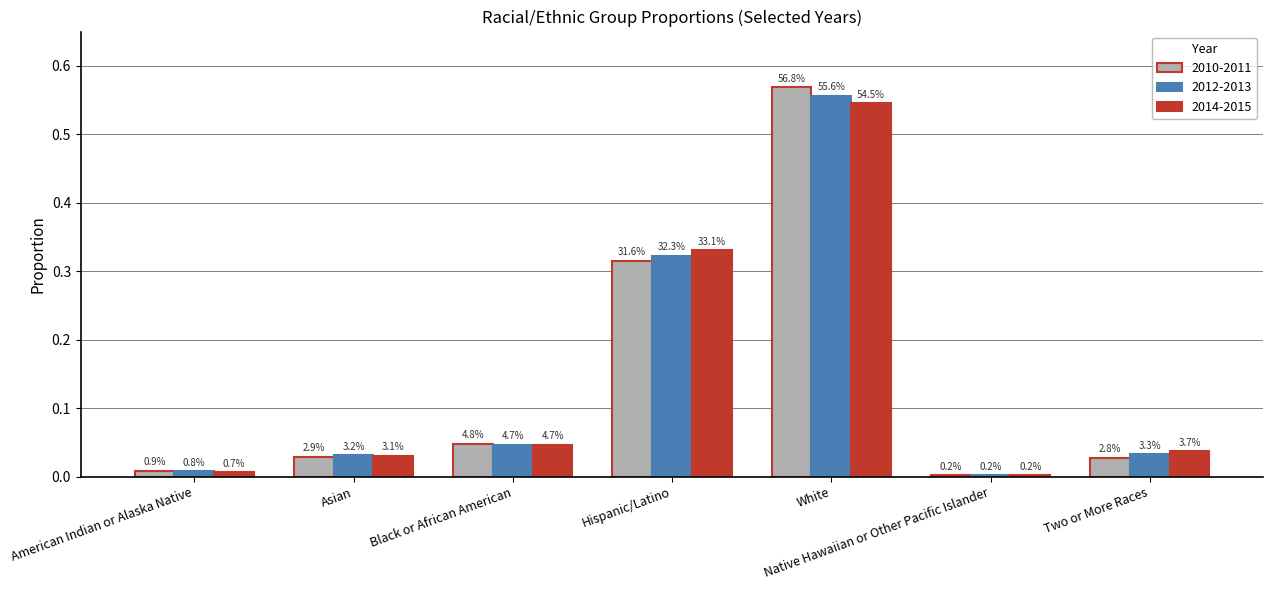

Does the chart contain stacked bars?

No